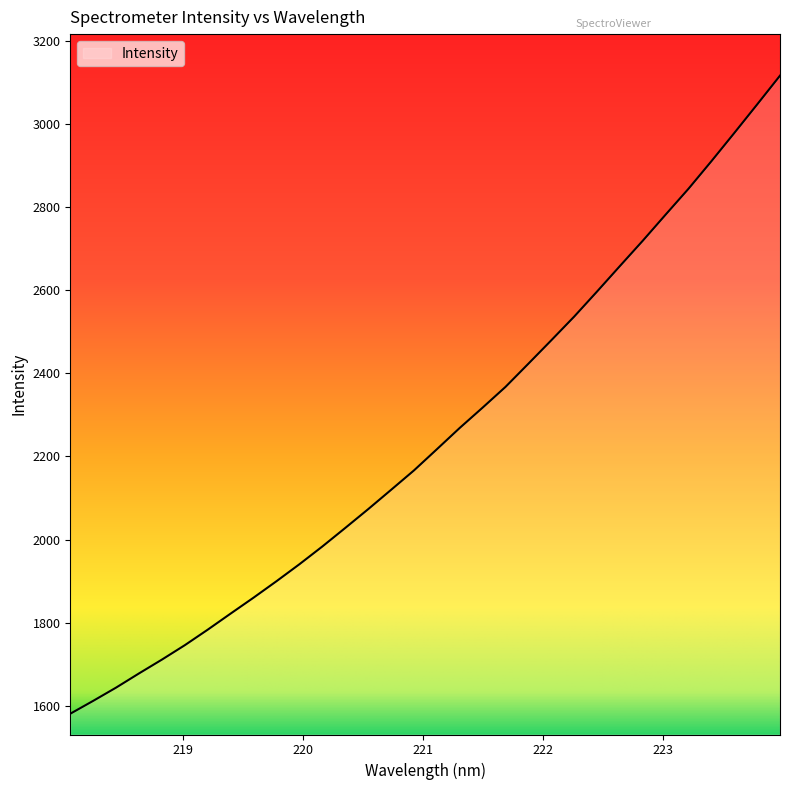

What is the minimum value shown in the chart?

1580.6